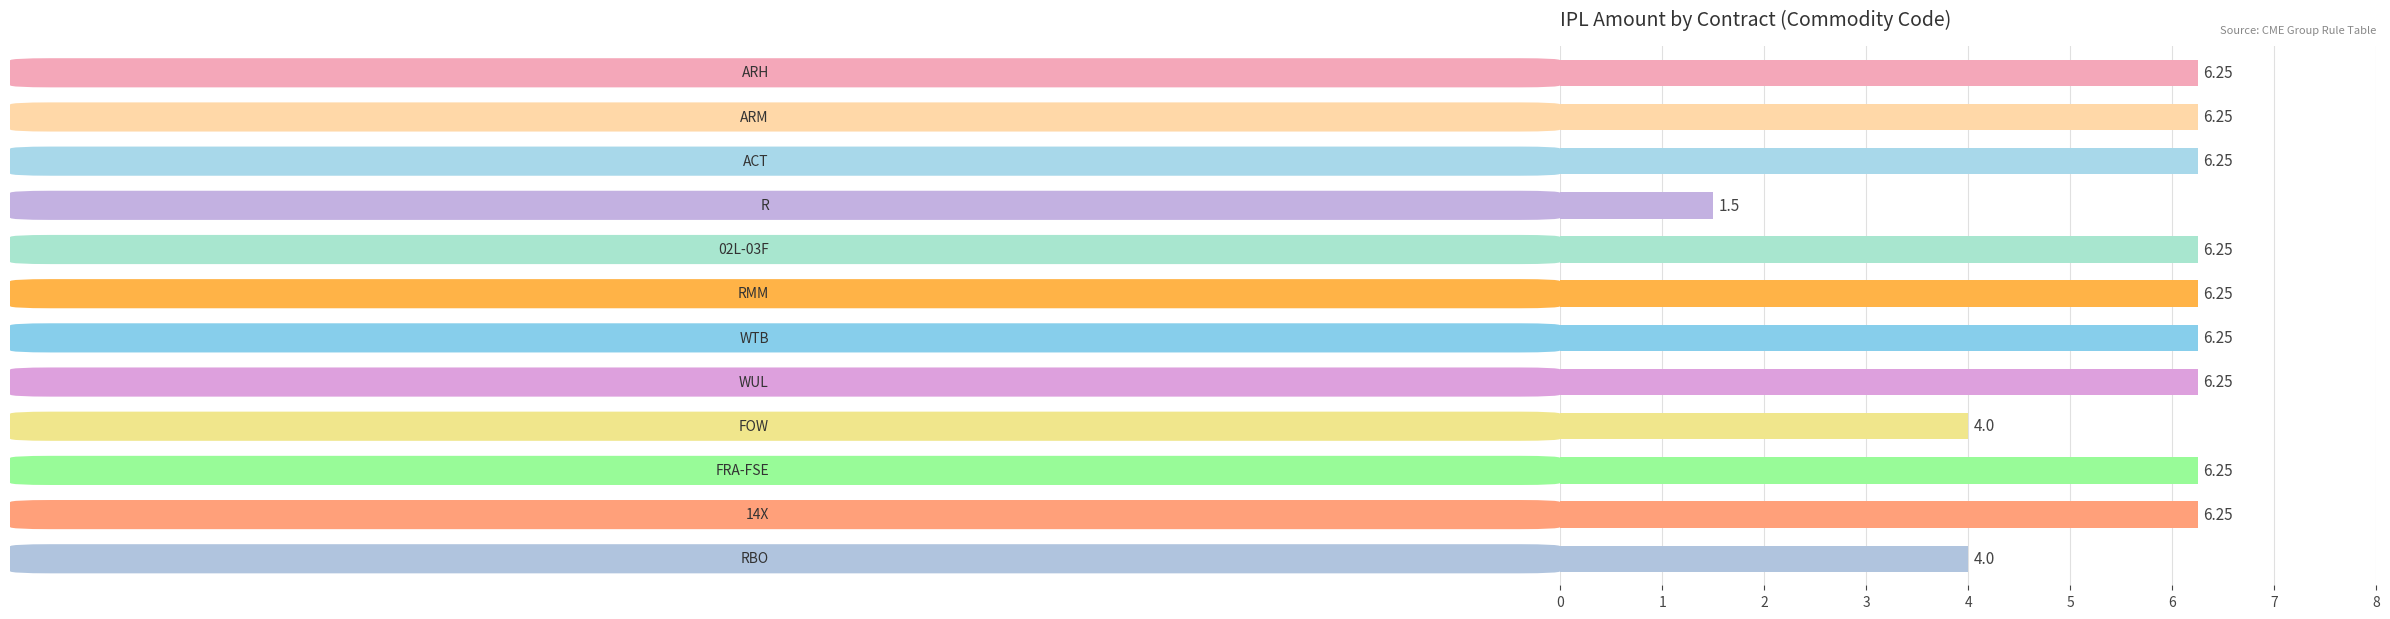

What is the difference between the maximum and minimum values?

4.8